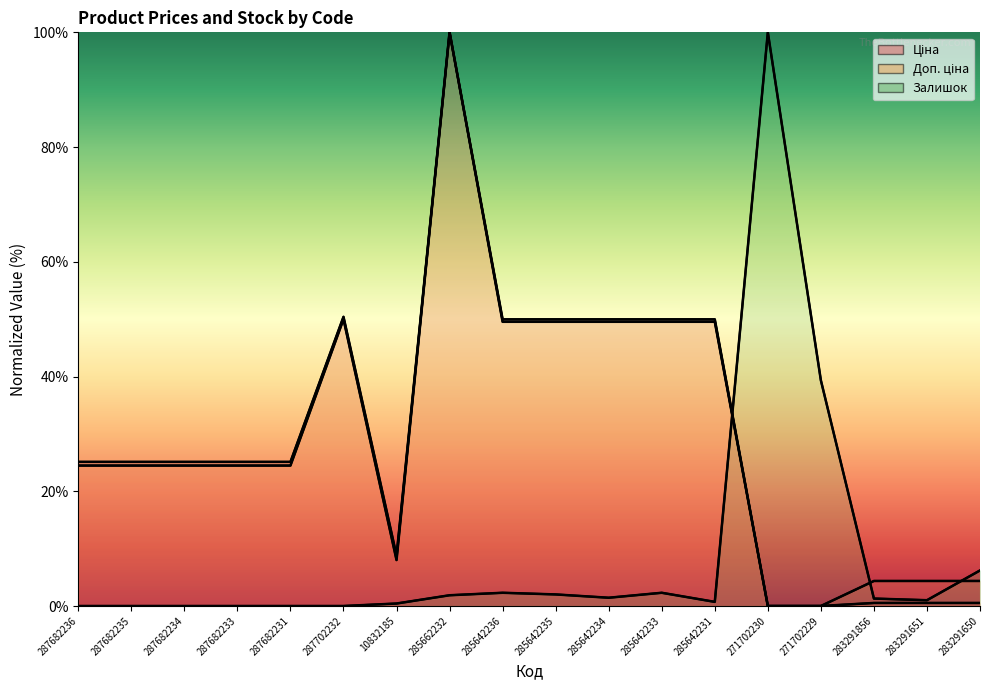

Between 285642235 and 285642231, which series saw the biggest shift?

Залишок